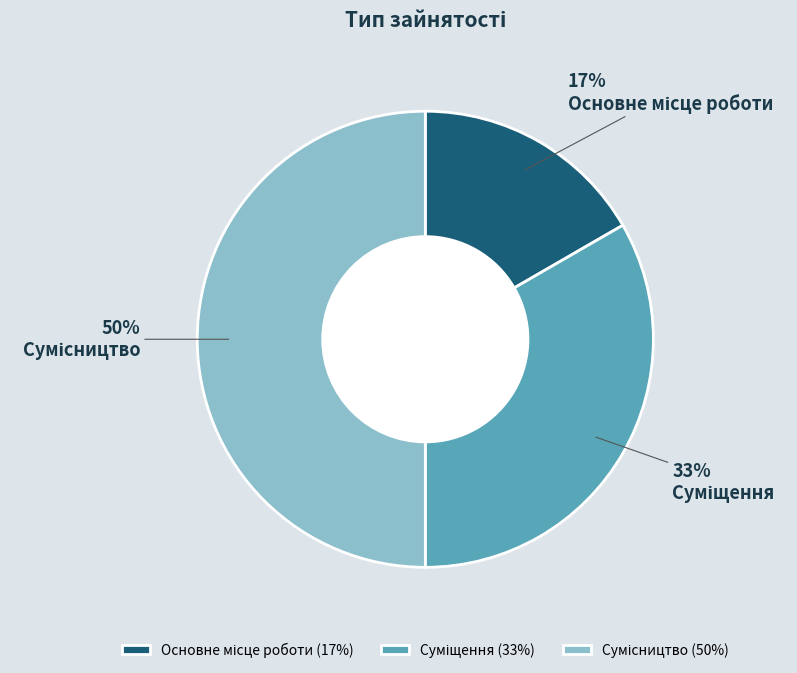

To the nearest percent, what is the average slice percentage?

33%